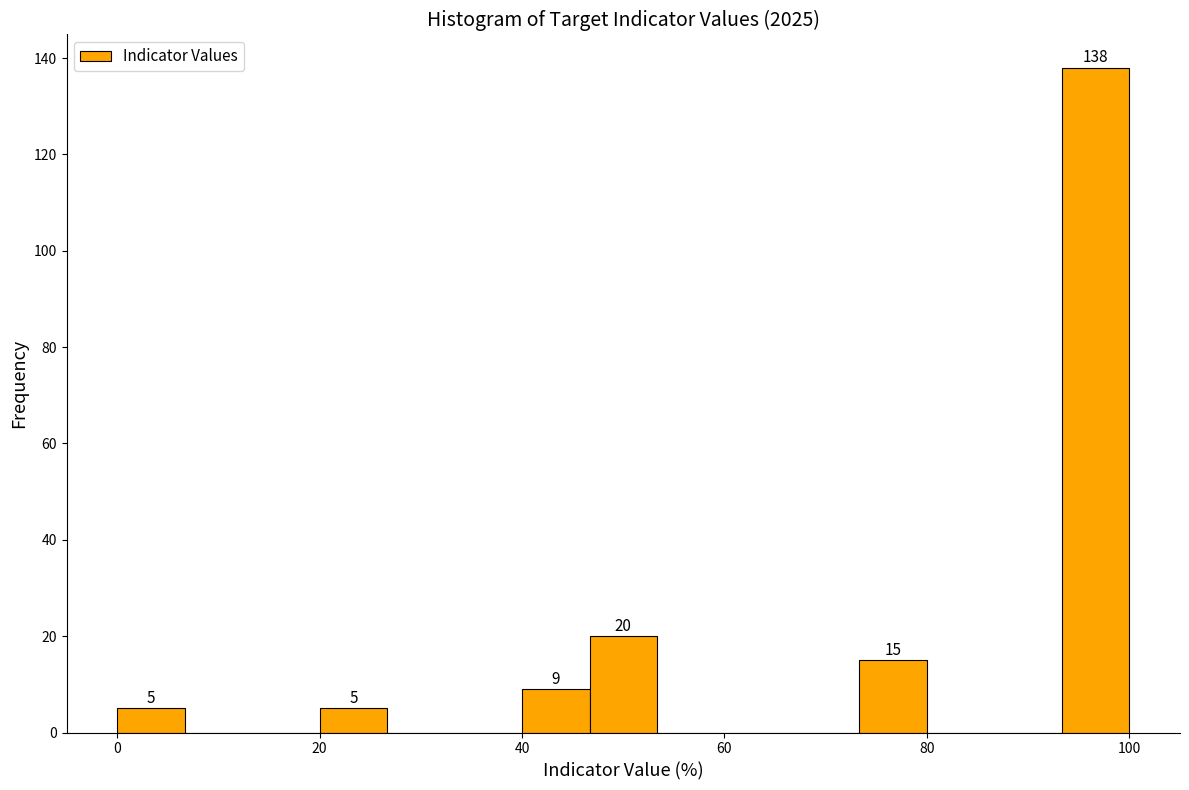

Around what value on the x-axis is the tallest bar? Give the approximate position of its centre, as read against the axis.

96